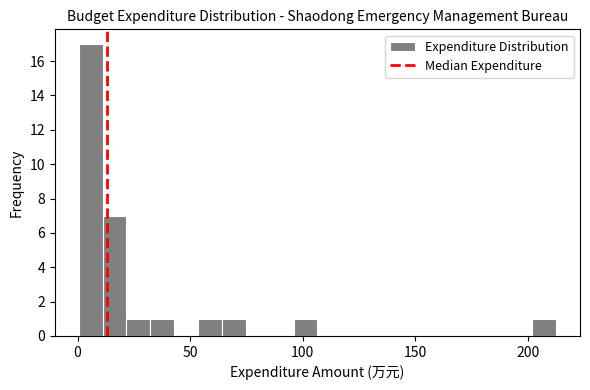

Read against the x-axis, roughly where is the centre of the tallest bar?

5